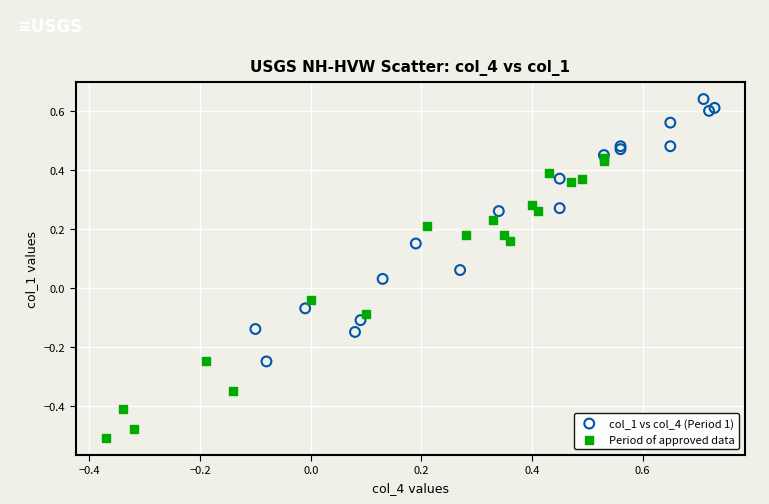

Which series reaches the maximum Y coordinate?

col_1 vs col_4 (Period 1)